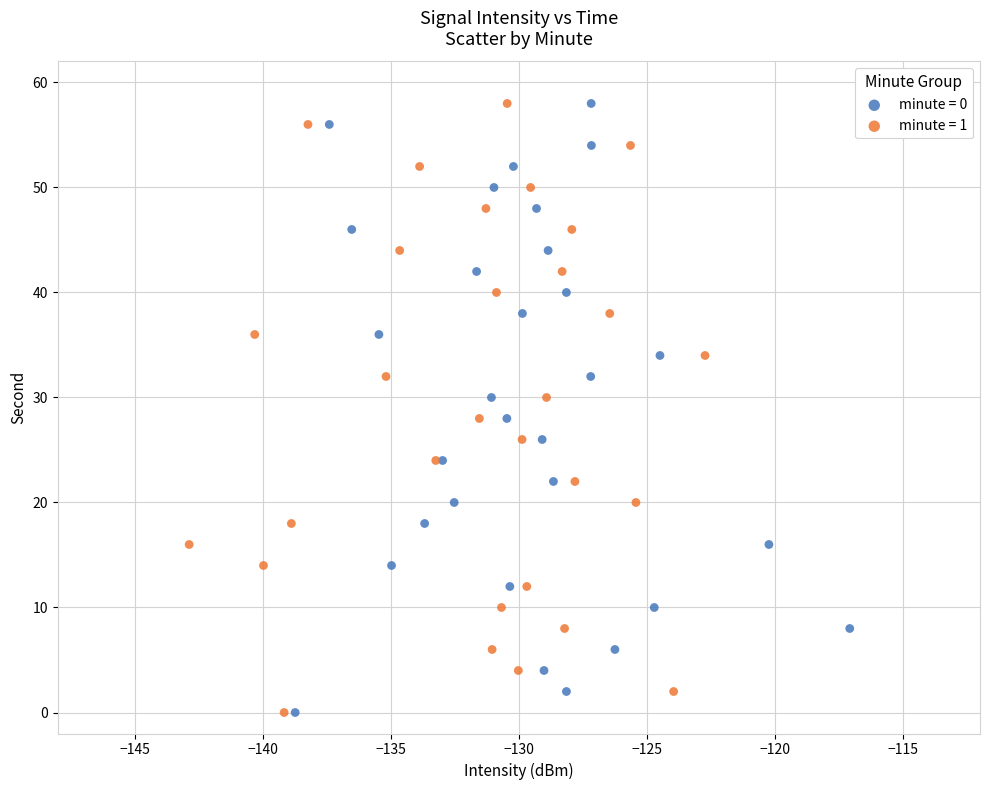

What are all the series names shown in the legend?

minute = 0, minute = 1